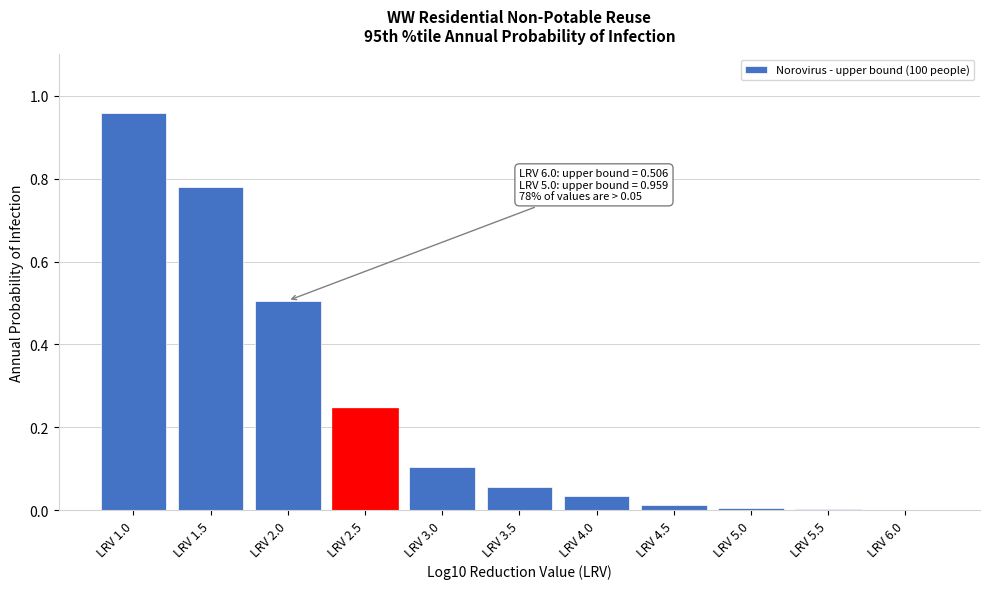

At which category does the chart reach its peak across all series?

LRV 1.0